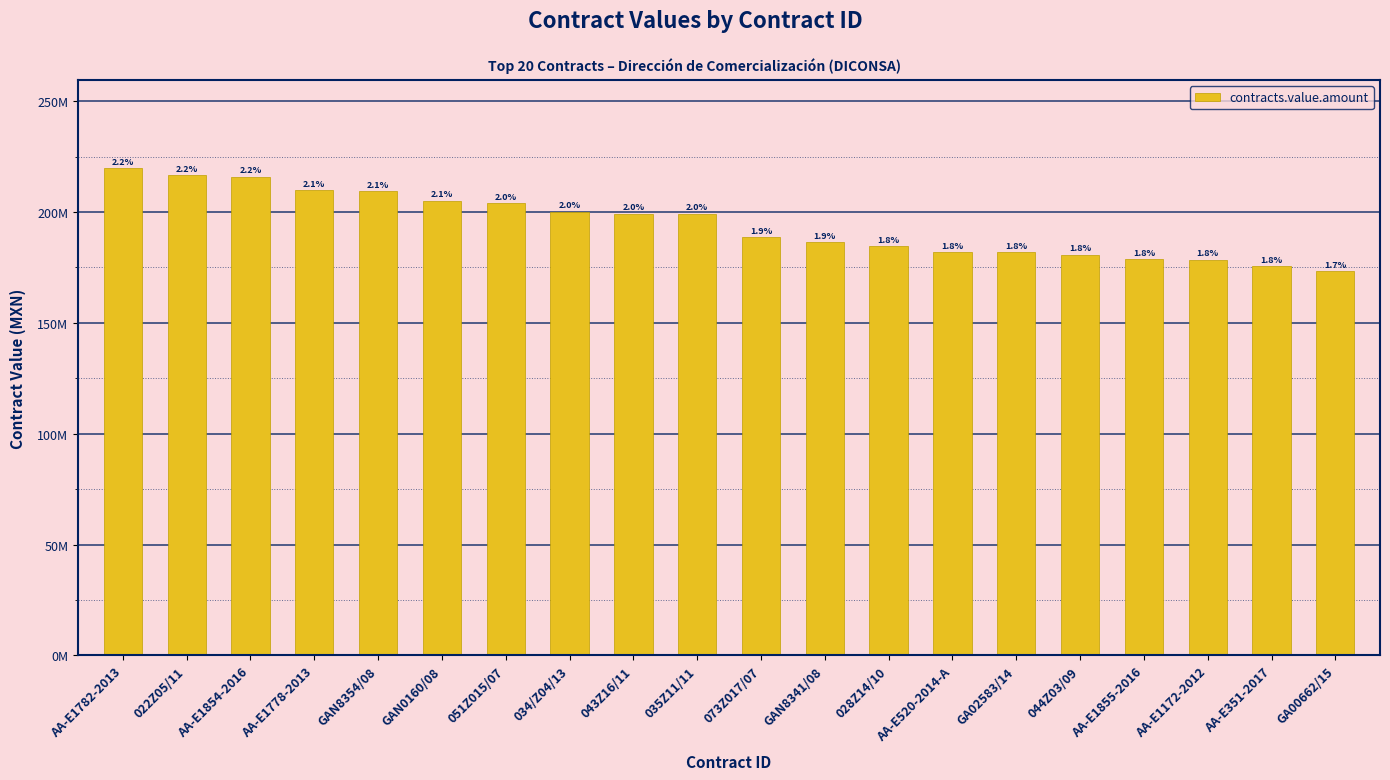

Are the bars horizontal?

No